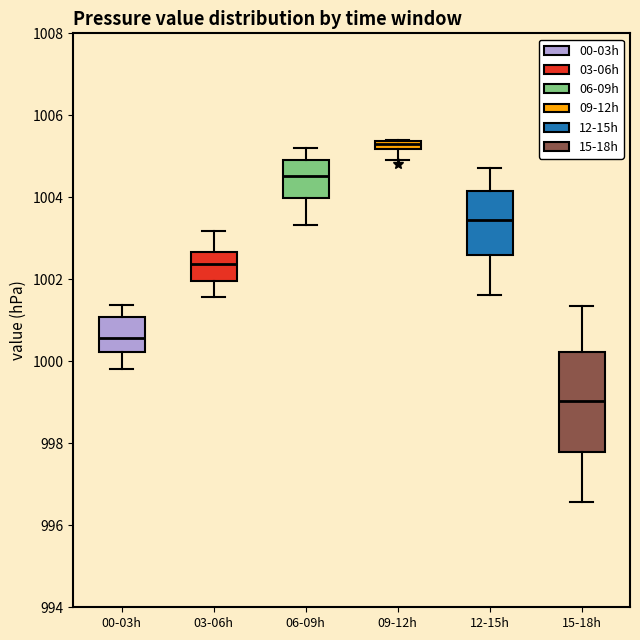

Which box has the highest median line?

09-12h